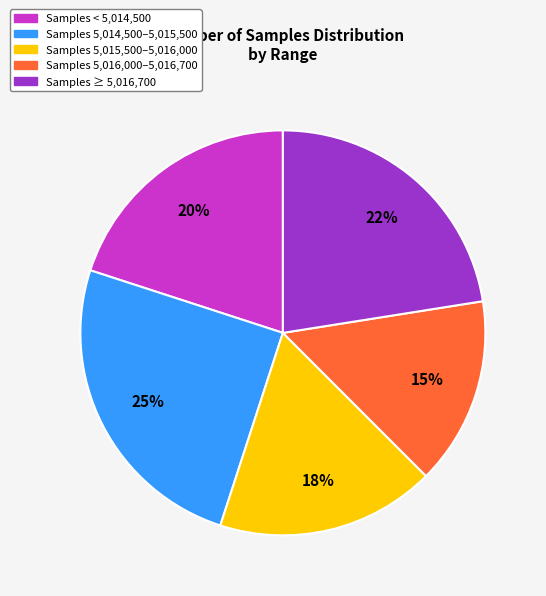

To the nearest percent, what is the average slice percentage?

20%